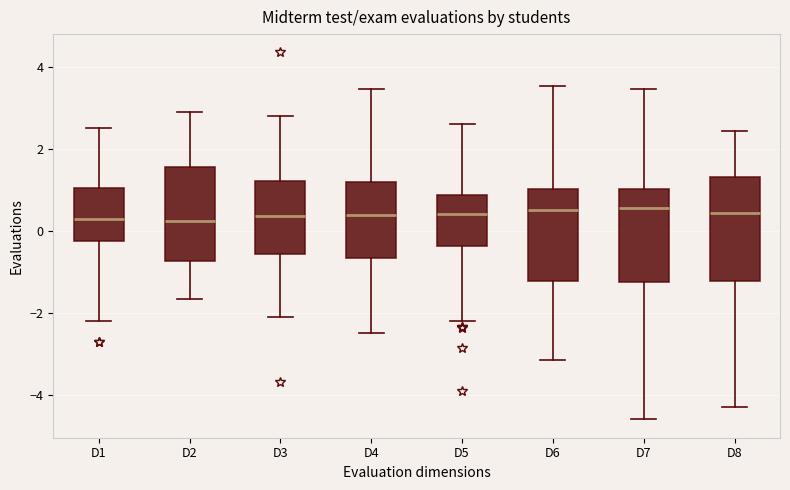

Comparing the boxes themselves (not the whiskers), which one is the tallest?

D8